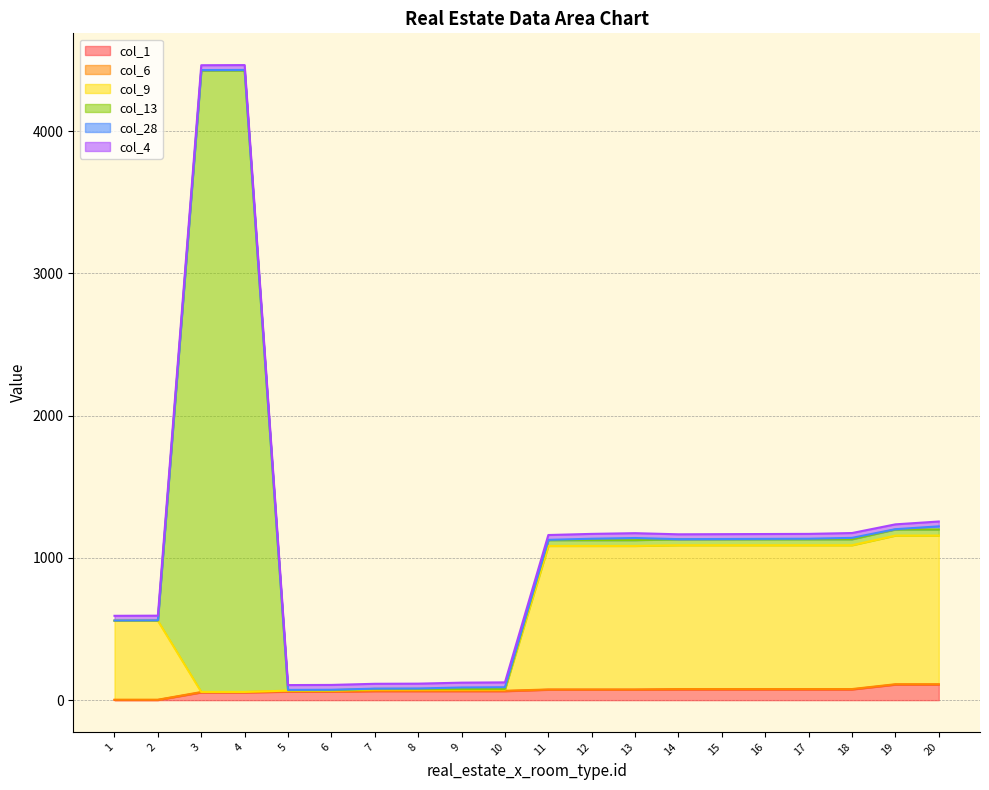

Which series has the largest range (max minus min)?

col_13